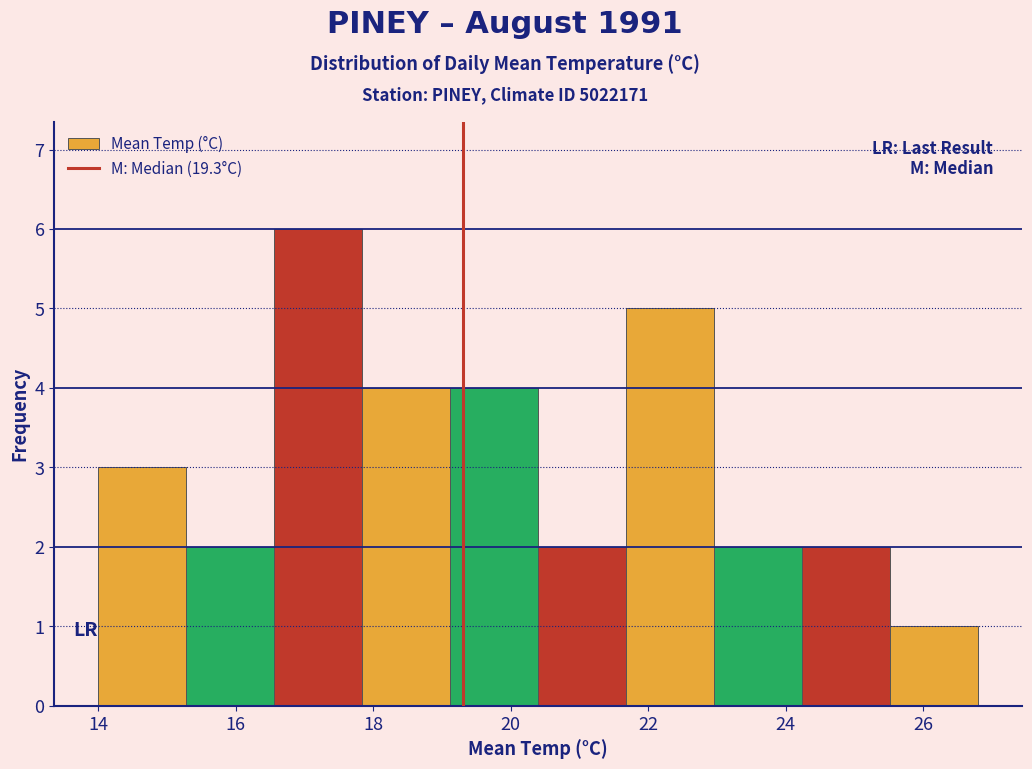

Reading left to right, transcribe this chart: for each bar, give the range it covers on the x-axis and its height. Neither the bar edges nor the heights are printed on the chart, so give them approximately, as read against the axes.

14.00 to 15.28: 3
15.28 to 16.56: 2
16.56 to 17.84: 6
17.84 to 19.12: 4
19.12 to 20.40: 4
20.40 to 21.68: 2
21.68 to 22.96: 5
22.96 to 24.24: 2
24.24 to 25.52: 2
25.52 to 26.80: 1